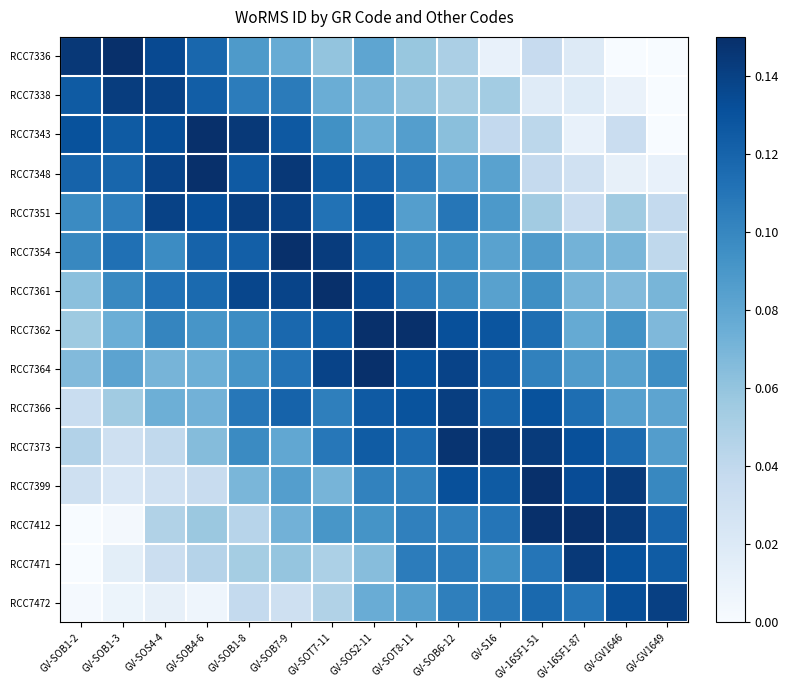

Reading left to right, list all the values displayed in this chart.

RCC7336: GV-SOB1-2=0.1	GV-SOB1-3=0.1	GV-SOS4-4=0.1	GV-SOB4-6=0.1	GV-SOB1-8=0.1	GV-SOB7-9=0.1	GV-SOT7-11=0.1	GV-SOS2-11=0.1	GV-SOT8-11=0.1	GV-SOB6-12=0.1	GV-S16=0.0	GV-16SF1-51=0.0	GV-16SF1-87=0.0	GV-GV1646=0.0	GV-GV1649=0.0
RCC7338: GV-SOB1-2=0.1	GV-SOB1-3=0.1	GV-SOS4-4=0.1	GV-SOB4-6=0.1	GV-SOB1-8=0.1	GV-SOB7-9=0.1	GV-SOT7-11=0.1	GV-SOS2-11=0.1	GV-SOT8-11=0.1	GV-SOB6-12=0.1	GV-S16=0.1	GV-16SF1-51=0.0	GV-16SF1-87=0.0	GV-GV1646=0.0	GV-GV1649=0.0
RCC7343: GV-SOB1-2=0.1	GV-SOB1-3=0.1	GV-SOS4-4=0.1	GV-SOB4-6=0.1	GV-SOB1-8=0.1	GV-SOB7-9=0.1	GV-SOT7-11=0.1	GV-SOS2-11=0.1	GV-SOT8-11=0.1	GV-SOB6-12=0.1	GV-S16=0.0	GV-16SF1-51=0.0	GV-16SF1-87=0.0	GV-GV1646=0.0	GV-GV1649=0.0
RCC7348: GV-SOB1-2=0.1	GV-SOB1-3=0.1	GV-SOS4-4=0.1	GV-SOB4-6=0.1	GV-SOB1-8=0.1	GV-SOB7-9=0.1	GV-SOT7-11=0.1	GV-SOS2-11=0.1	GV-SOT8-11=0.1	GV-SOB6-12=0.1	GV-S16=0.1	GV-16SF1-51=0.0	GV-16SF1-87=0.0	GV-GV1646=0.0	GV-GV1649=0.0
RCC7351: GV-SOB1-2=0.1	GV-SOB1-3=0.1	GV-SOS4-4=0.1	GV-SOB4-6=0.1	GV-SOB1-8=0.1	GV-SOB7-9=0.1	GV-SOT7-11=0.1	GV-SOS2-11=0.1	GV-SOT8-11=0.1	GV-SOB6-12=0.1	GV-S16=0.1	GV-16SF1-51=0.1	GV-16SF1-87=0.0	GV-GV1646=0.1	GV-GV1649=0.0
RCC7354: GV-SOB1-2=0.1	GV-SOB1-3=0.1	GV-SOS4-4=0.1	GV-SOB4-6=0.1	GV-SOB1-8=0.1	GV-SOB7-9=0.1	GV-SOT7-11=0.1	GV-SOS2-11=0.1	GV-SOT8-11=0.1	GV-SOB6-12=0.1	GV-S16=0.1	GV-16SF1-51=0.1	GV-16SF1-87=0.1	GV-GV1646=0.1	GV-GV1649=0.0
RCC7361: GV-SOB1-2=0.1	GV-SOB1-3=0.1	GV-SOS4-4=0.1	GV-SOB4-6=0.1	GV-SOB1-8=0.1	GV-SOB7-9=0.1	GV-SOT7-11=0.1	GV-SOS2-11=0.1	GV-SOT8-11=0.1	GV-SOB6-12=0.1	GV-S16=0.1	GV-16SF1-51=0.1	GV-16SF1-87=0.1	GV-GV1646=0.1	GV-GV1649=0.1
RCC7362: GV-SOB1-2=0.1	GV-SOB1-3=0.1	GV-SOS4-4=0.1	GV-SOB4-6=0.1	GV-SOB1-8=0.1	GV-SOB7-9=0.1	GV-SOT7-11=0.1	GV-SOS2-11=0.1	GV-SOT8-11=0.1	GV-SOB6-12=0.1	GV-S16=0.1	GV-16SF1-51=0.1	GV-16SF1-87=0.1	GV-GV1646=0.1	GV-GV1649=0.1
RCC7364: GV-SOB1-2=0.1	GV-SOB1-3=0.1	GV-SOS4-4=0.1	GV-SOB4-6=0.1	GV-SOB1-8=0.1	GV-SOB7-9=0.1	GV-SOT7-11=0.1	GV-SOS2-11=0.1	GV-SOT8-11=0.1	GV-SOB6-12=0.1	GV-S16=0.1	GV-16SF1-51=0.1	GV-16SF1-87=0.1	GV-GV1646=0.1	GV-GV1649=0.1
RCC7366: GV-SOB1-2=0.0	GV-SOB1-3=0.1	GV-SOS4-4=0.1	GV-SOB4-6=0.1	GV-SOB1-8=0.1	GV-SOB7-9=0.1	GV-SOT7-11=0.1	GV-SOS2-11=0.1	GV-SOT8-11=0.1	GV-SOB6-12=0.1	GV-S16=0.1	GV-16SF1-51=0.1	GV-16SF1-87=0.1	GV-GV1646=0.1	GV-GV1649=0.1
RCC7373: GV-SOB1-2=0.0	GV-SOB1-3=0.0	GV-SOS4-4=0.0	GV-SOB4-6=0.1	GV-SOB1-8=0.1	GV-SOB7-9=0.1	GV-SOT7-11=0.1	GV-SOS2-11=0.1	GV-SOT8-11=0.1	GV-SOB6-12=0.1	GV-S16=0.1	GV-16SF1-51=0.1	GV-16SF1-87=0.1	GV-GV1646=0.1	GV-GV1649=0.1
RCC7399: GV-SOB1-2=0.0	GV-SOB1-3=0.0	GV-SOS4-4=0.0	GV-SOB4-6=0.0	GV-SOB1-8=0.1	GV-SOB7-9=0.1	GV-SOT7-11=0.1	GV-SOS2-11=0.1	GV-SOT8-11=0.1	GV-SOB6-12=0.1	GV-S16=0.1	GV-16SF1-51=0.1	GV-16SF1-87=0.1	GV-GV1646=0.1	GV-GV1649=0.1
RCC7412: GV-SOB1-2=0.0	GV-SOB1-3=0.0	GV-SOS4-4=0.0	GV-SOB4-6=0.1	GV-SOB1-8=0.0	GV-SOB7-9=0.1	GV-SOT7-11=0.1	GV-SOS2-11=0.1	GV-SOT8-11=0.1	GV-SOB6-12=0.1	GV-S16=0.1	GV-16SF1-51=0.1	GV-16SF1-87=0.1	GV-GV1646=0.1	GV-GV1649=0.1
RCC7471: GV-SOB1-2=0.0	GV-SOB1-3=0.0	GV-SOS4-4=0.0	GV-SOB4-6=0.0	GV-SOB1-8=0.1	GV-SOB7-9=0.1	GV-SOT7-11=0.0	GV-SOS2-11=0.1	GV-SOT8-11=0.1	GV-SOB6-12=0.1	GV-S16=0.1	GV-16SF1-51=0.1	GV-16SF1-87=0.1	GV-GV1646=0.1	GV-GV1649=0.1
RCC7472: GV-SOB1-2=0.0	GV-SOB1-3=0.0	GV-SOS4-4=0.0	GV-SOB4-6=0.0	GV-SOB1-8=0.0	GV-SOB7-9=0.0	GV-SOT7-11=0.0	GV-SOS2-11=0.1	GV-SOT8-11=0.1	GV-SOB6-12=0.1	GV-S16=0.1	GV-16SF1-51=0.1	GV-16SF1-87=0.1	GV-GV1646=0.1	GV-GV1649=0.1